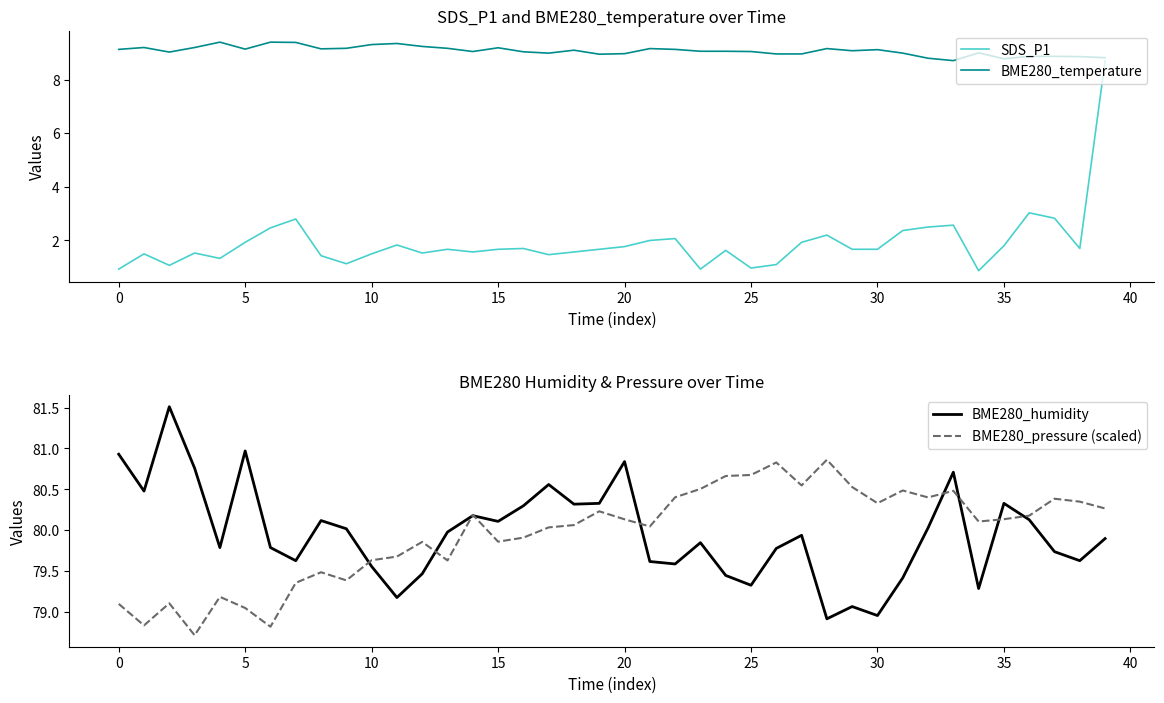

What is the difference between the highest and lowest values at 21?

78.0